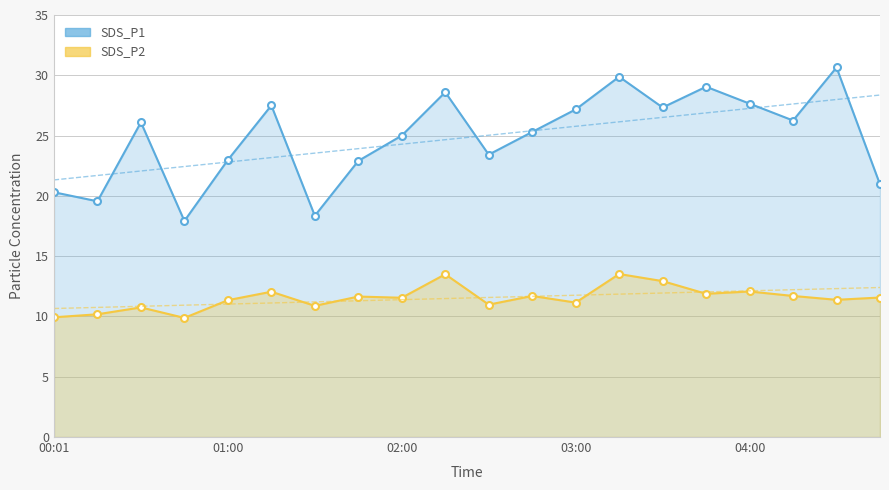

At which label does SDS_P1 reach its peak?

18